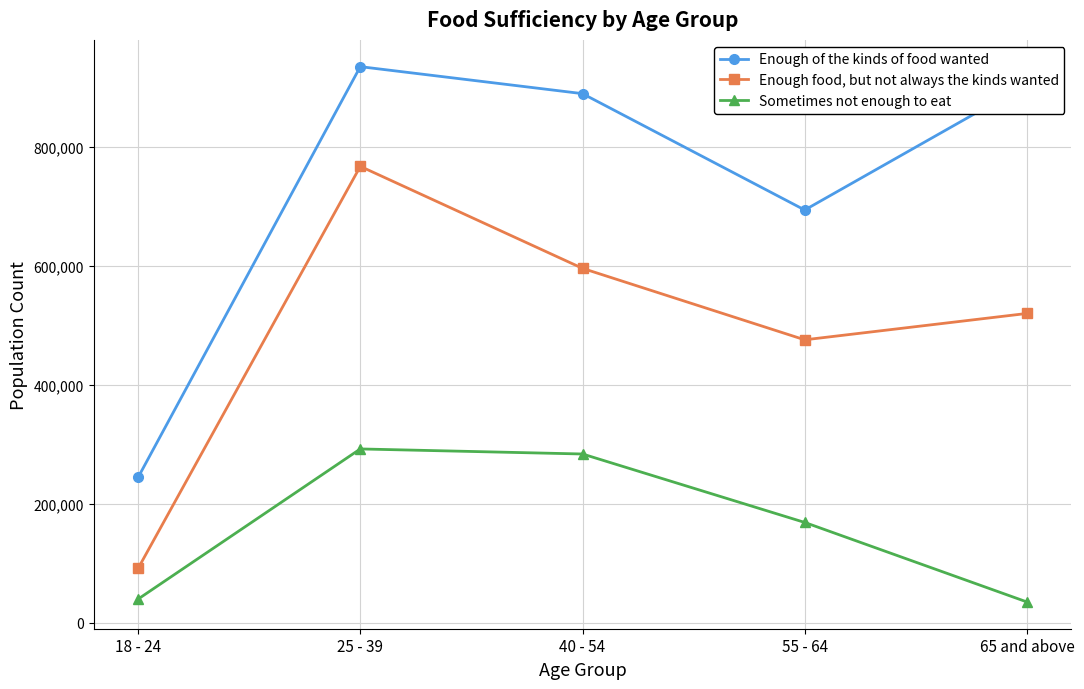

What is the difference between the maximum and minimum values in the Enough food, but not always the kinds wanted series?

675760